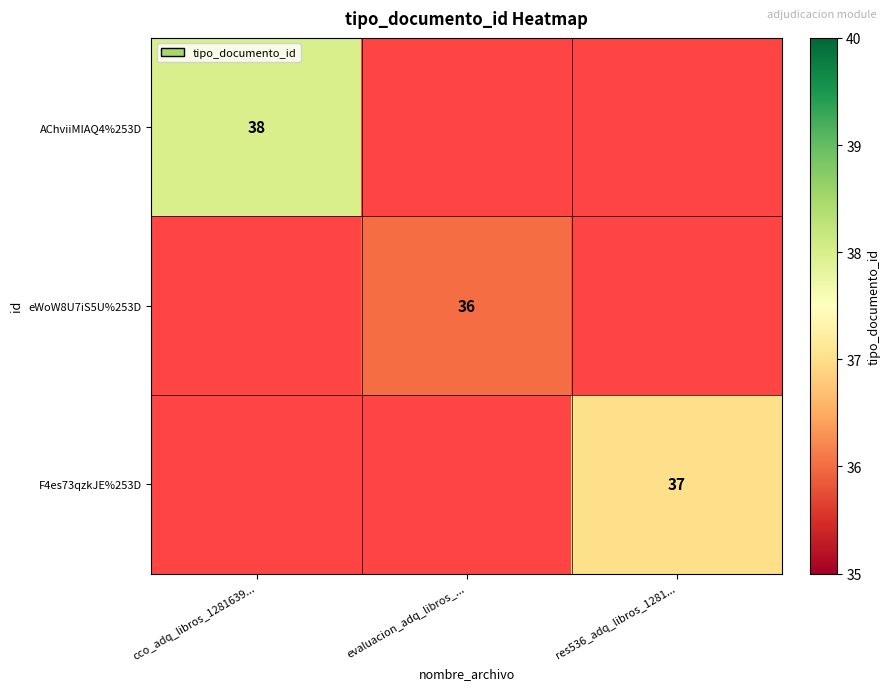

The value of AChviiMIAQ4%253D at cco_adq_libros_1281639... is 38. True or false?

True